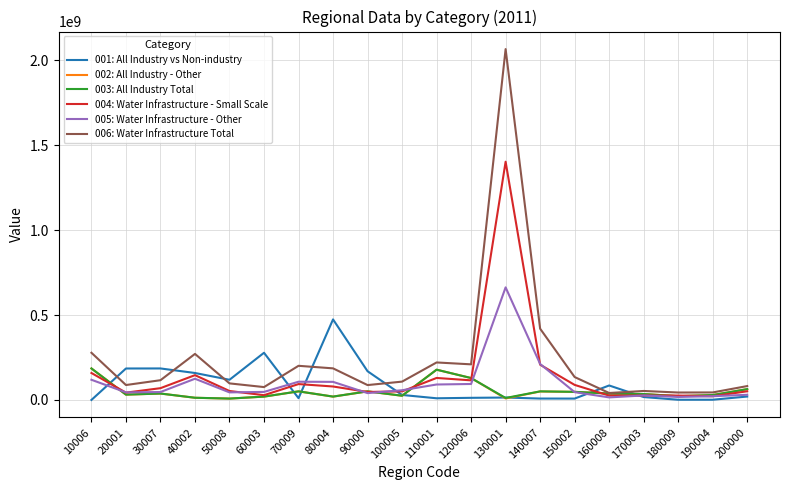

True or false: 004: Water Infrastructure - Small Scale has more than 1 points higher than both neighbors.

True